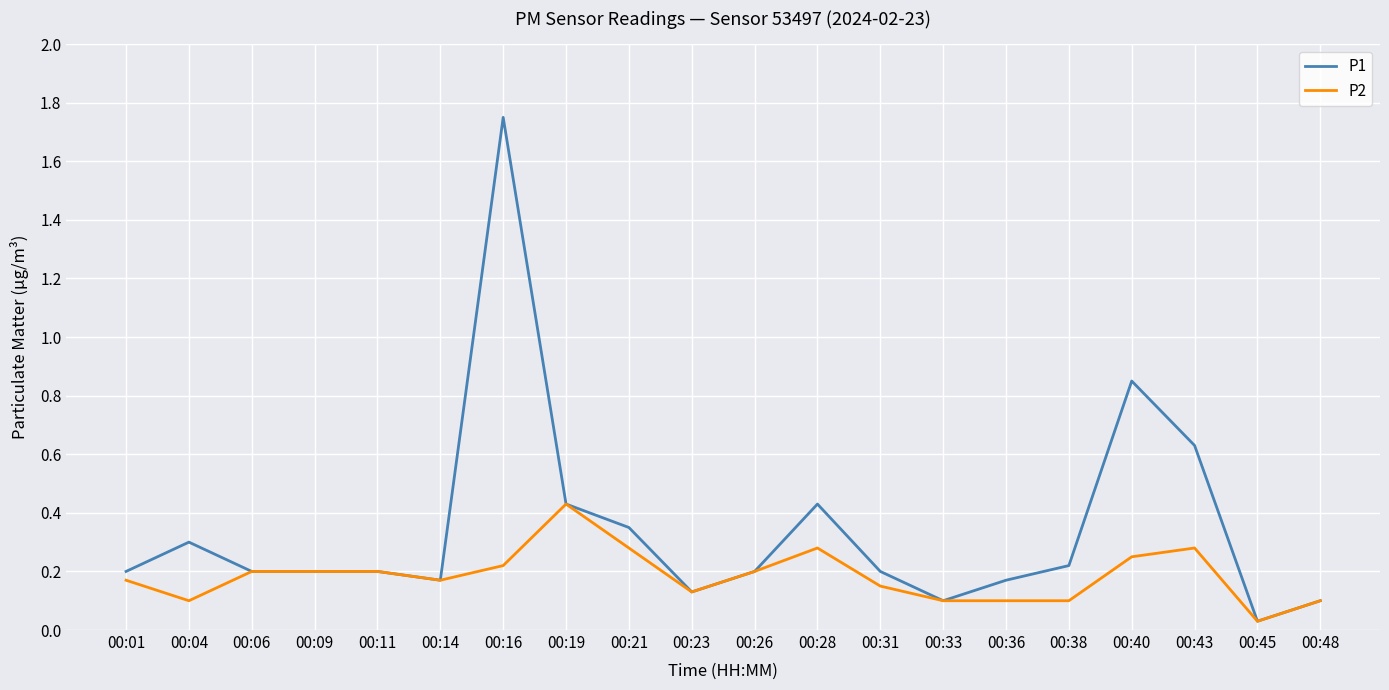

Which category has the highest value in the P1 series?

00:16